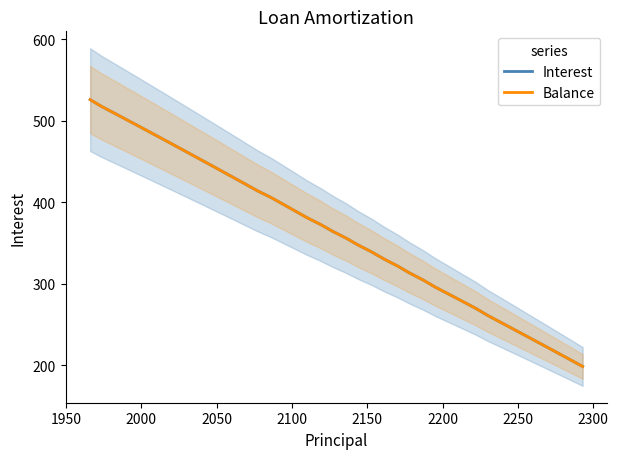

What is the lowest value of the Balance series?

198.3